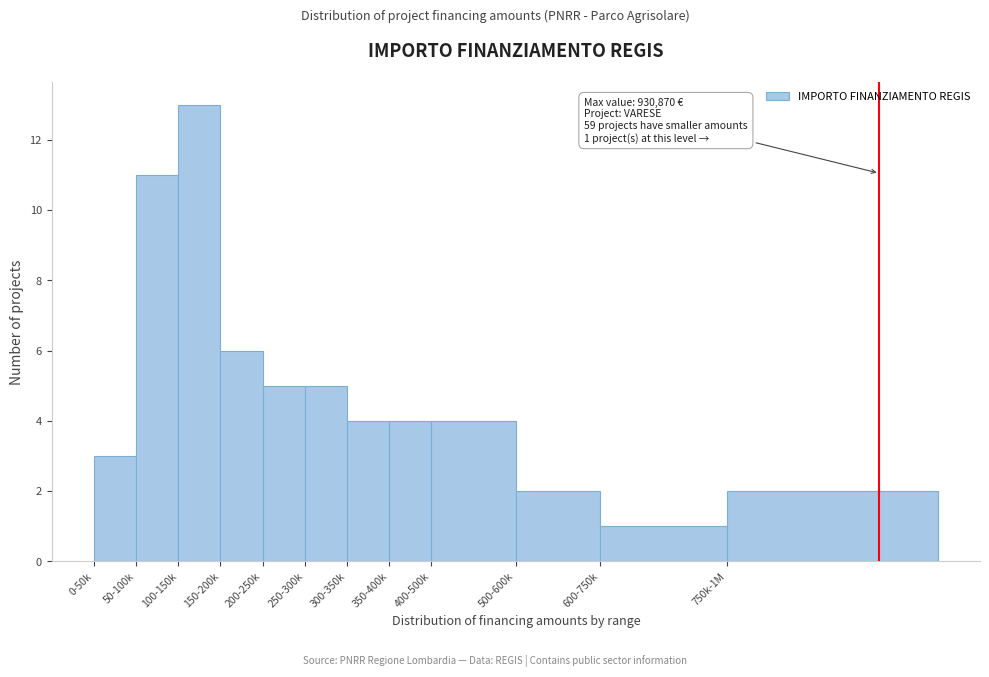

Reading left to right, transcribe all the data shown in this chart.

3	11	13	6	5	5	4	4	4	2	1	2